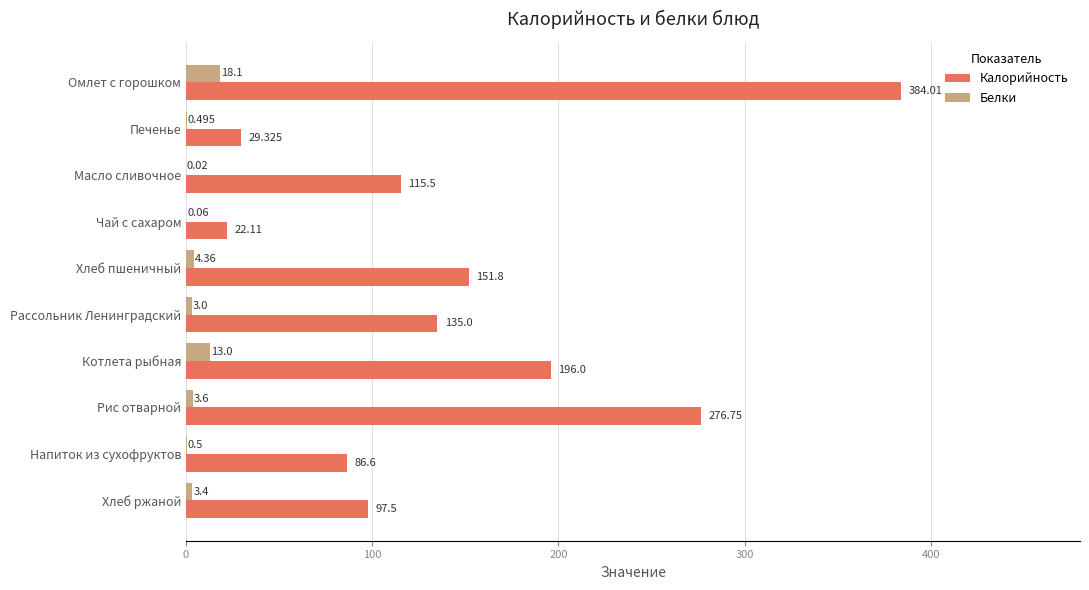

Where is Калорийность nearest to the value 203?

Котлета рыбная